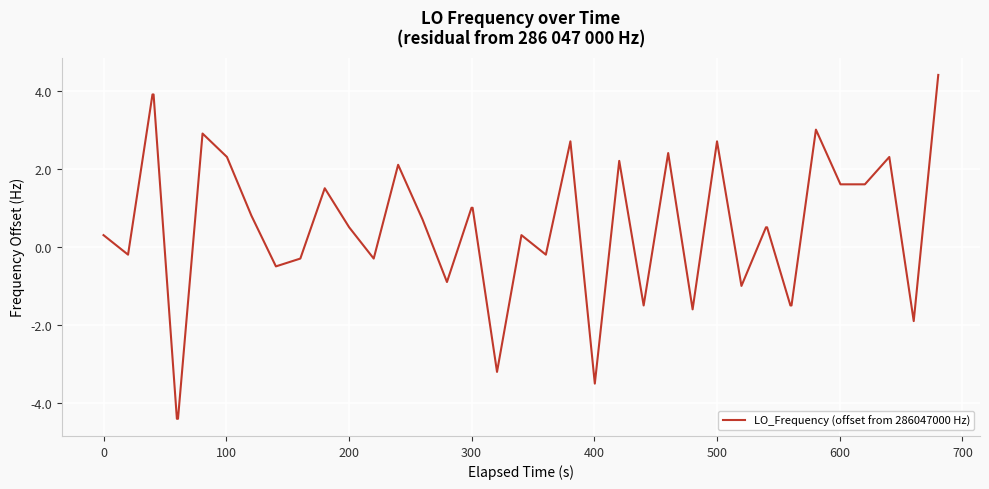

What is the difference between the maximum and minimum values?

8.8